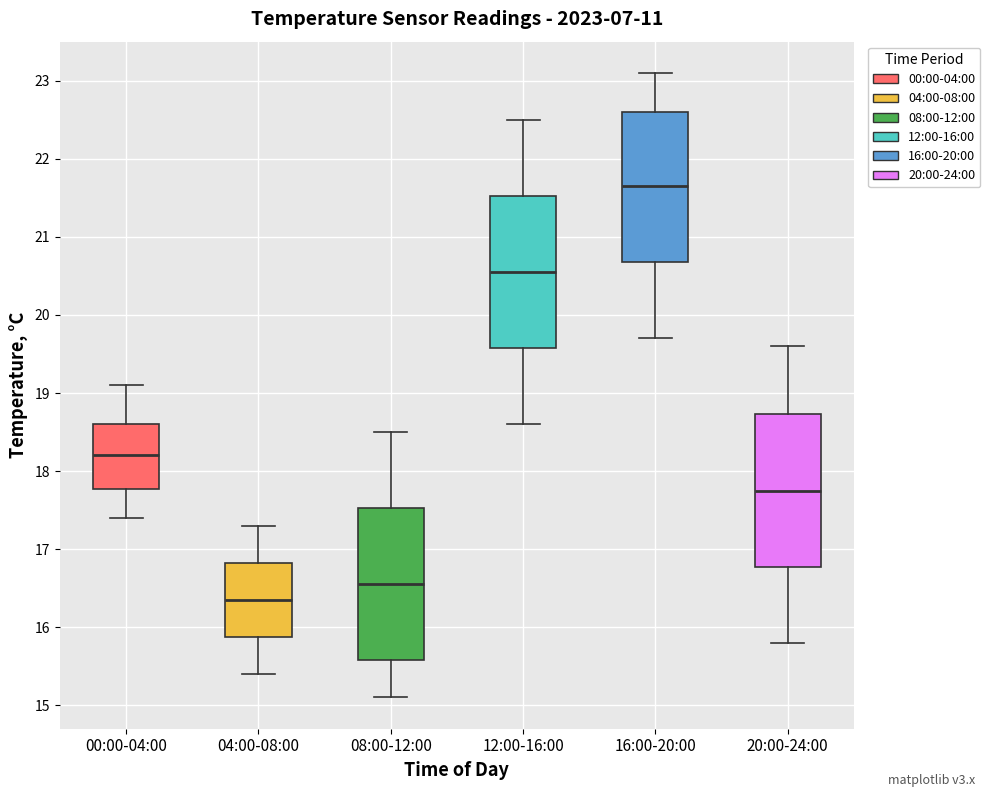

Where is the lower edge of the box for 04:00-08:00 on the y-axis? The values are not printed on the chart, so give them approximately, as read against the axis.

15.9